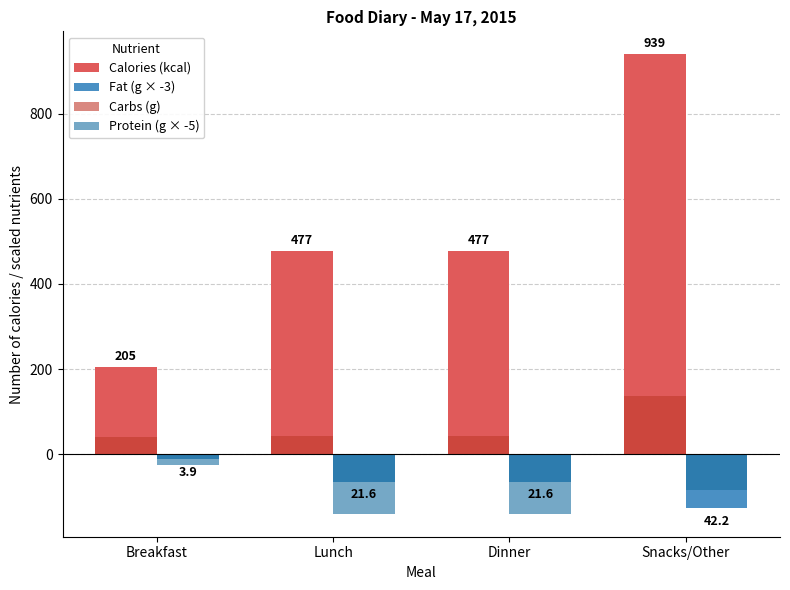

Is it true that Carbs (g) equals 43.9 at Lunch?

True